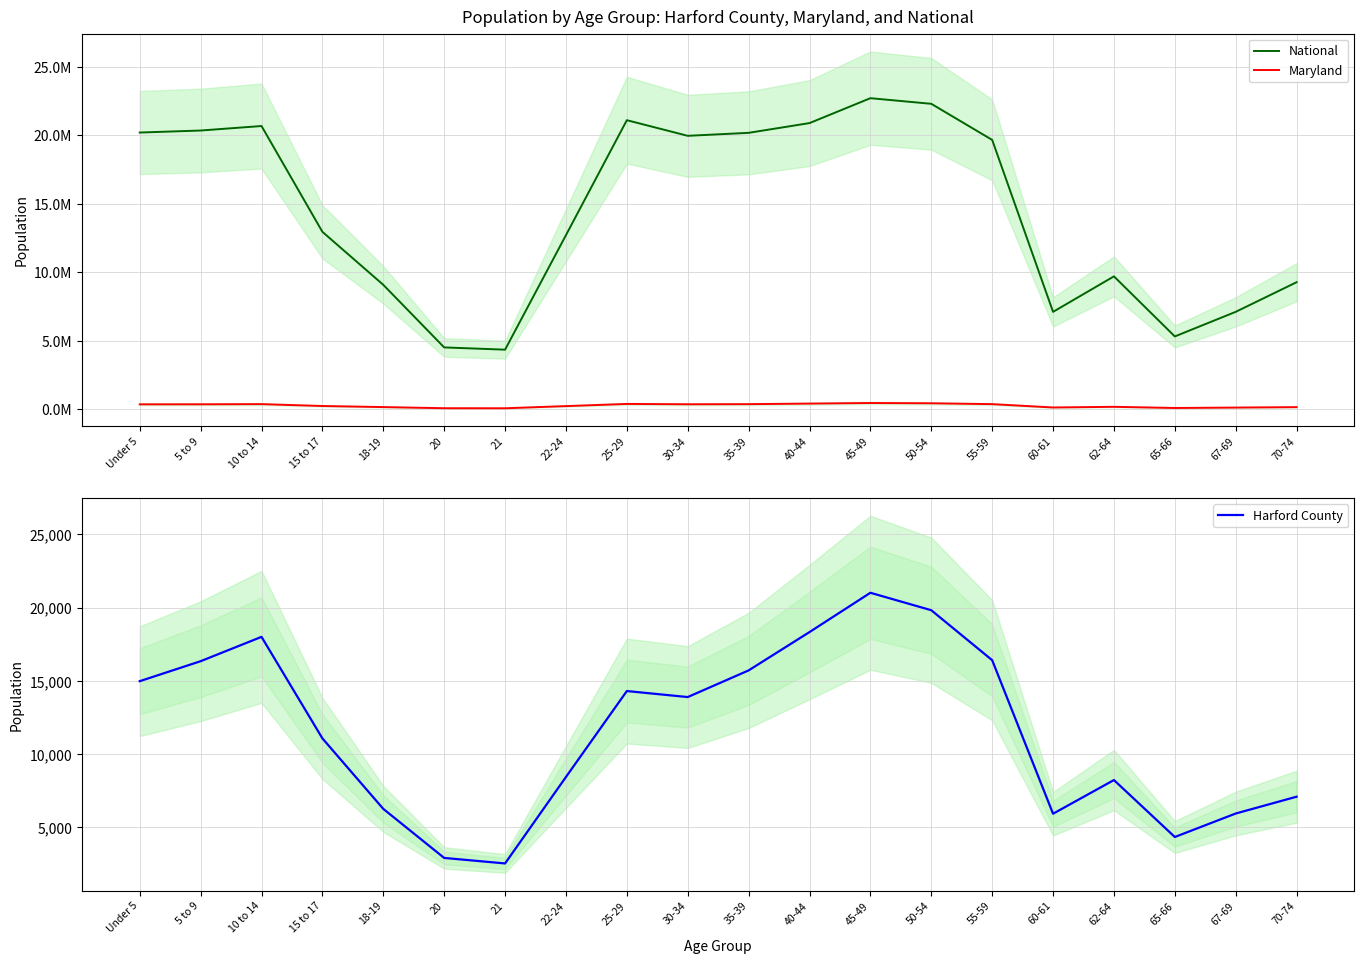

What is the spread (max minus min) of values at 35-39?

20163925